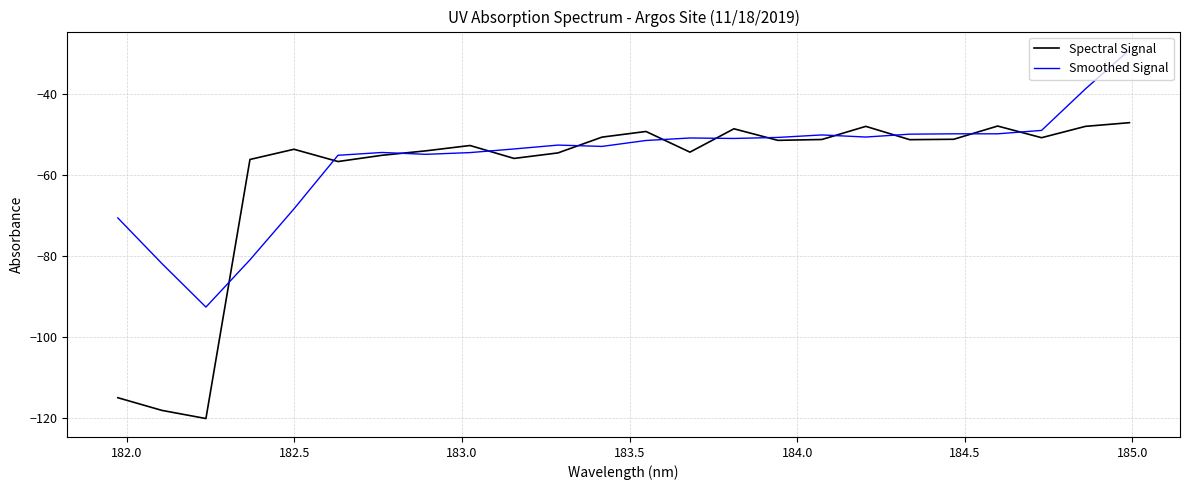

Which series has the largest total across all categories?

Smoothed Signal